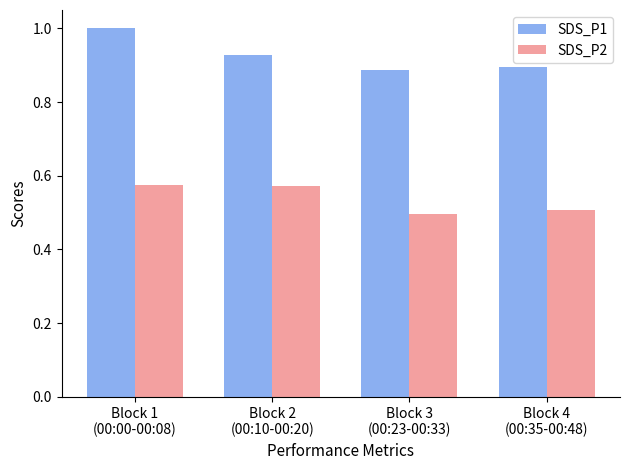

The value of SDS_P1 at Block 3
(00:23-00:33) is 0.9. True or false?

True